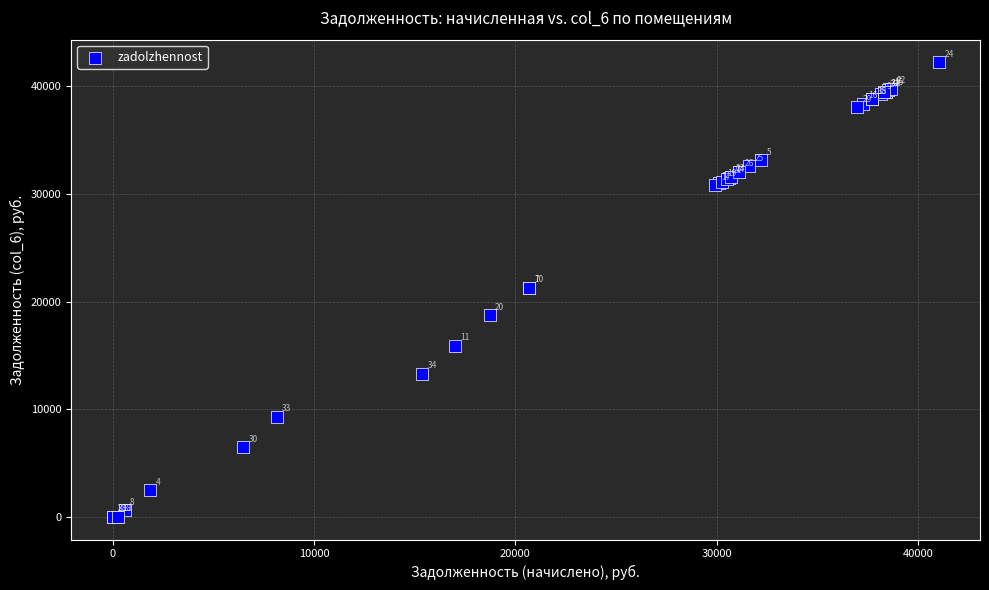

What Y value in the scatter plot is closest to 21115?

21277.1